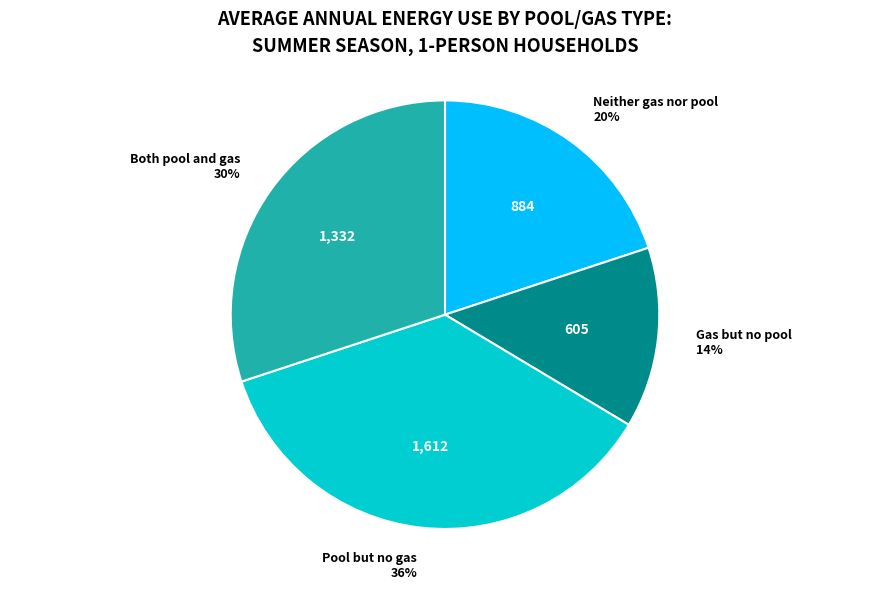

What is the largest slice in the pie chart?

Pool but no gas